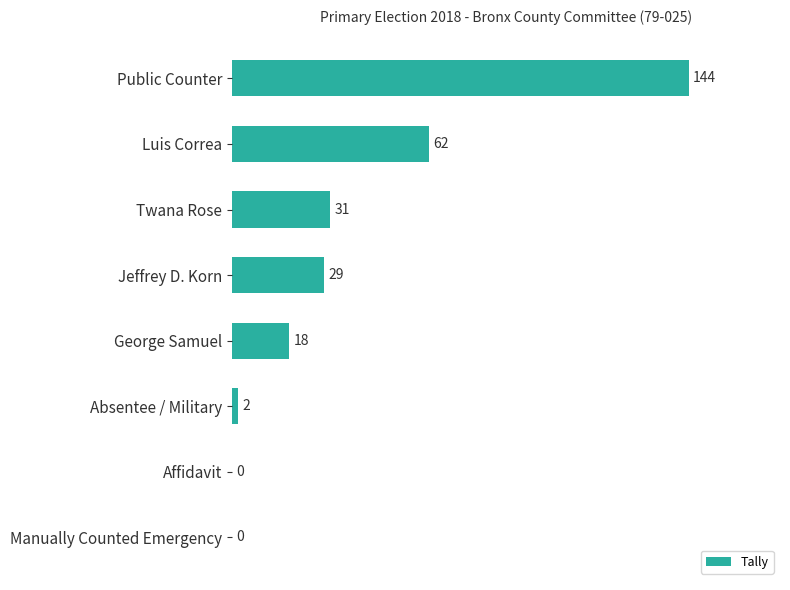

How many series are shown in this chart?

1